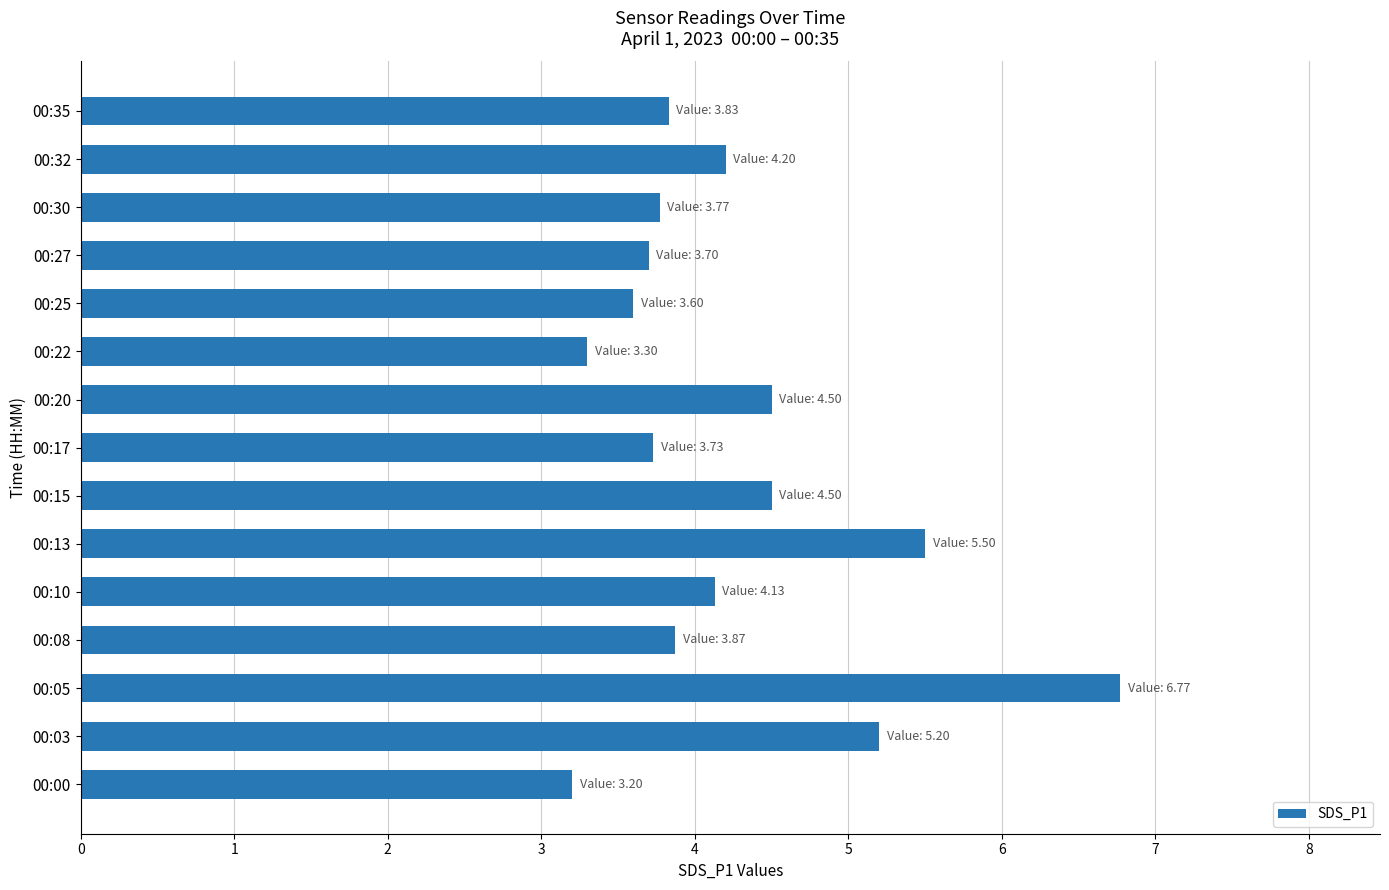

The value at 00:22 is 3.3. True or false?

True